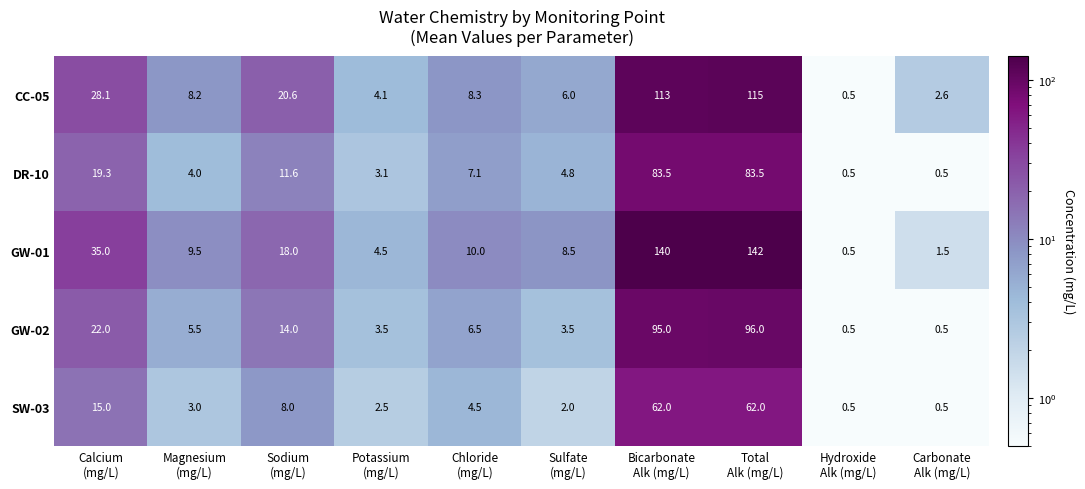

Which series has the widest spread of values?

GW-01